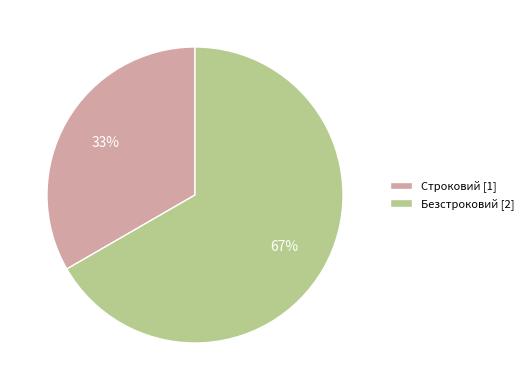

To the nearest percent, what percentage of the pie is Безстроковий?

67%